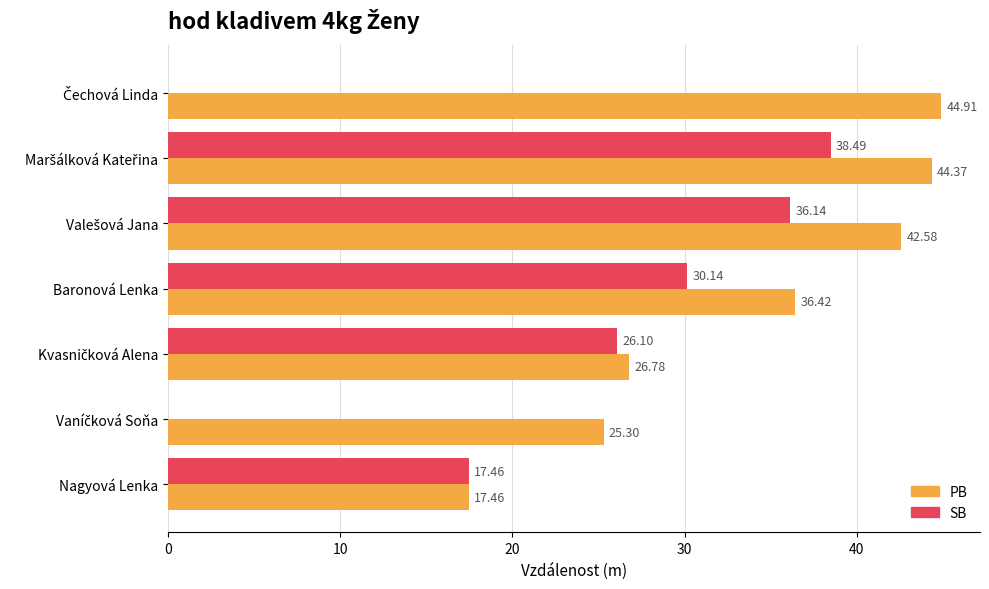

Which series has the largest total across all categories?

PB